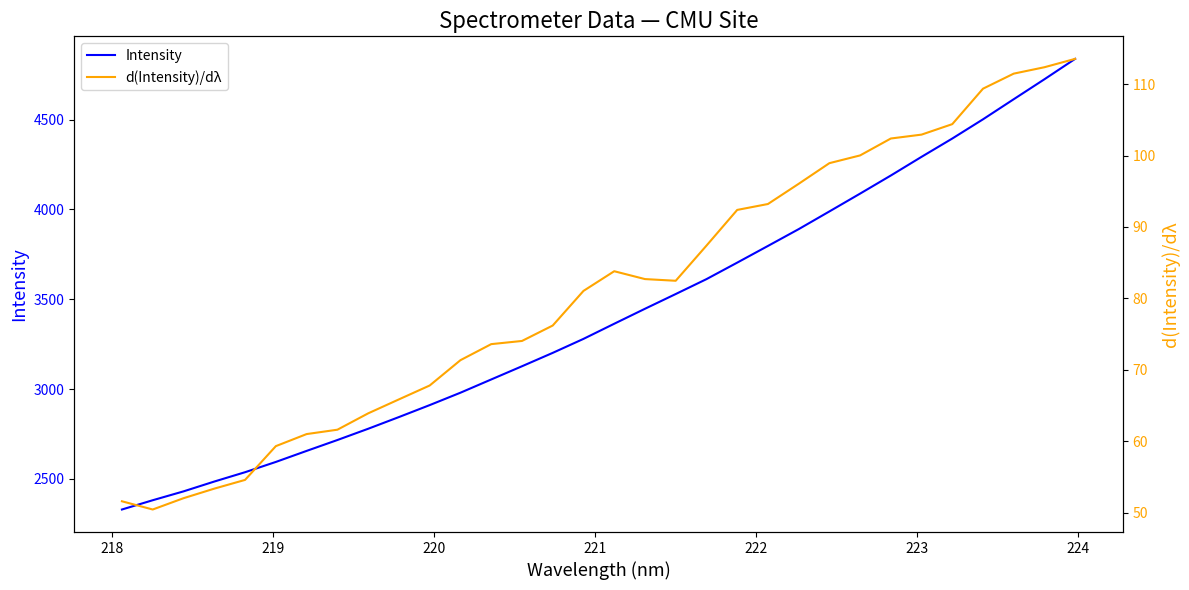

Which series has the largest total across all categories?

Intensity